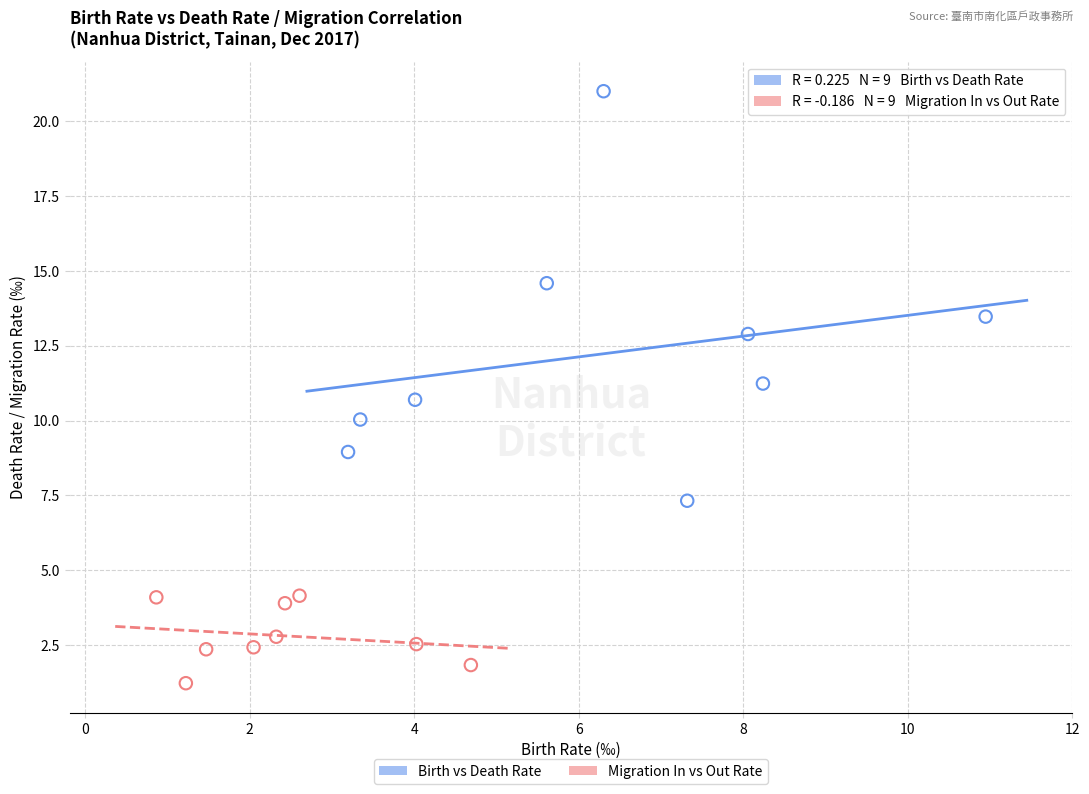

Which series has the widest spread of Y values?

Birth vs Death Rate